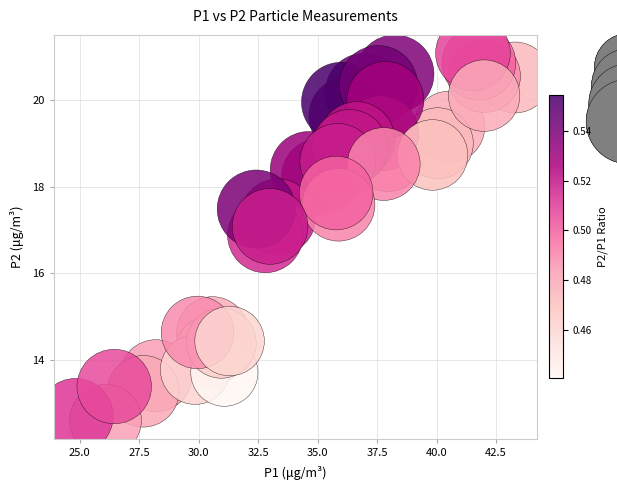

What Y value in the scatter plot is closest to 16?

16.9